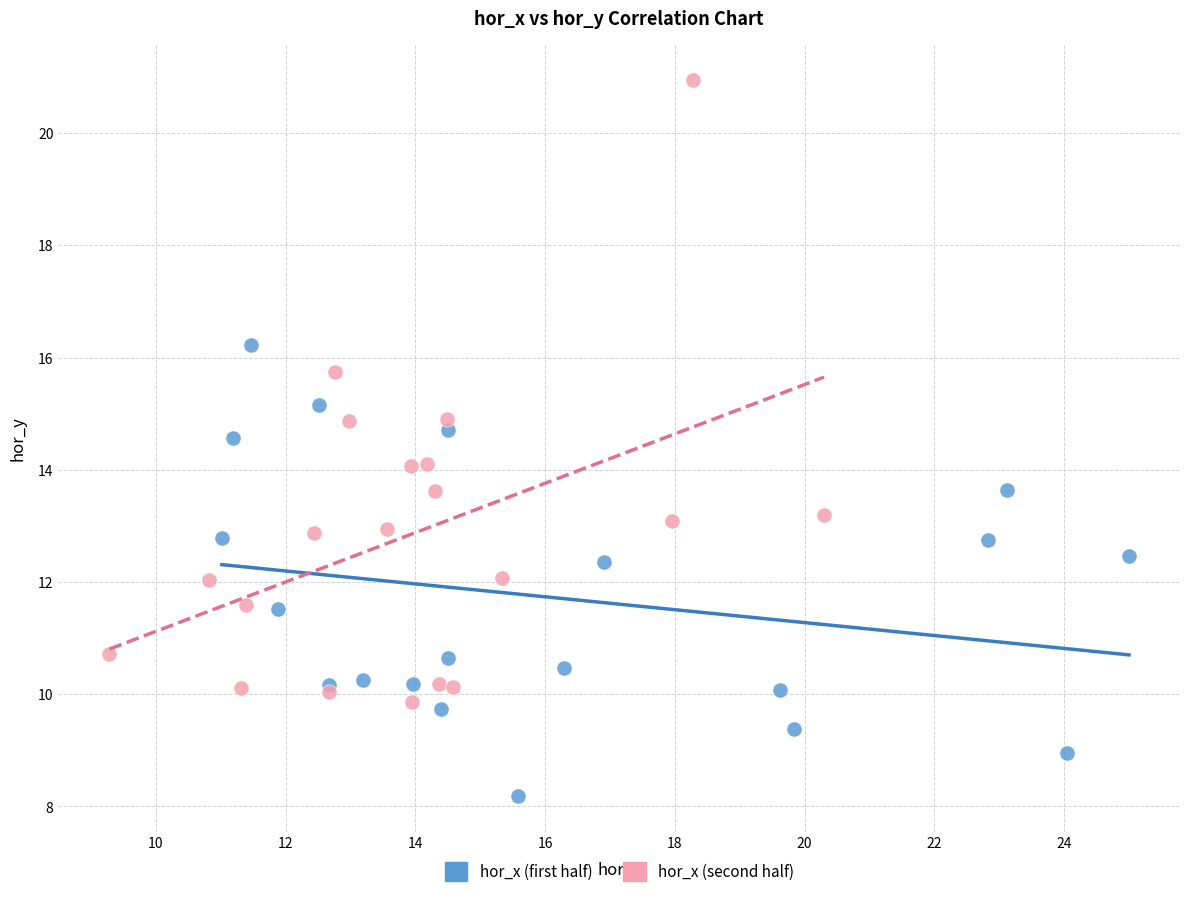

Which series has the largest Y range (max minus min)?

hor_x (second half)